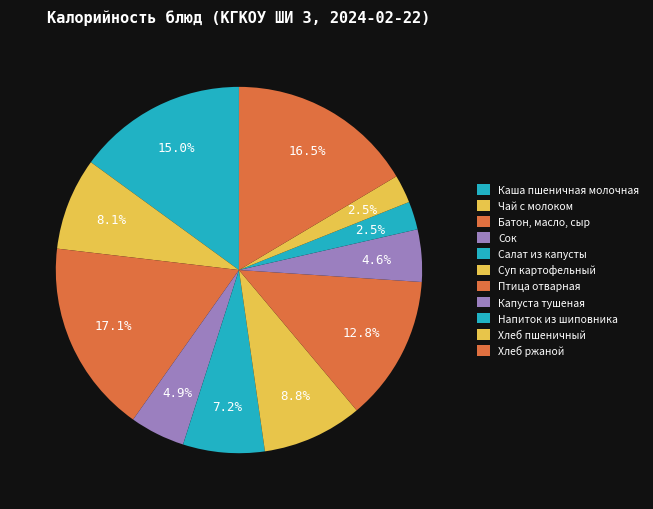

Is there any slice that represents more than half of the pie?

No